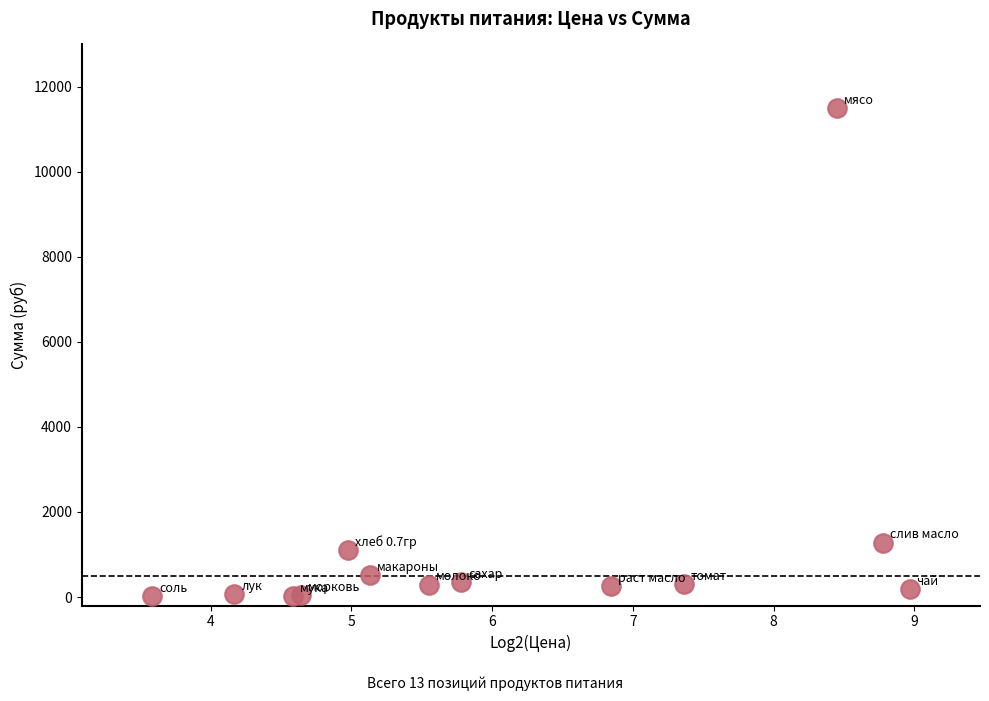

What Y value in the scatter plot is closest to 5755?

1281.6